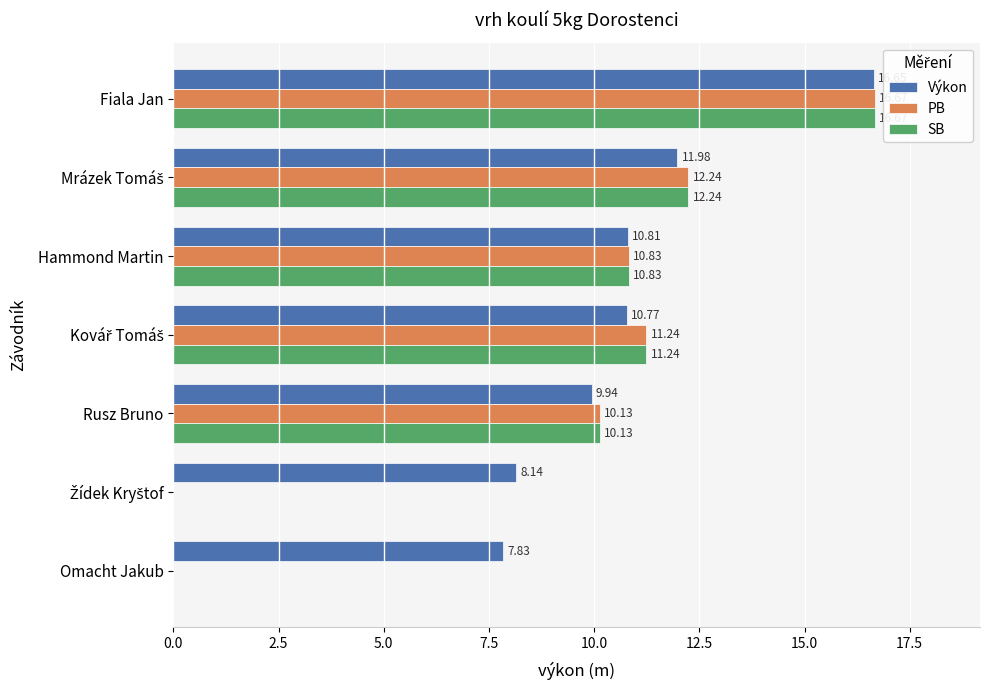

How many data points in SB are above 10?

5